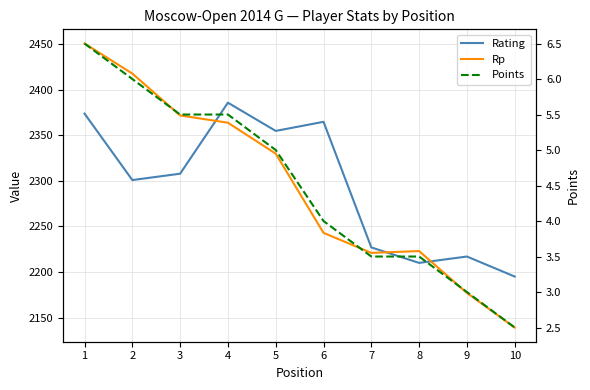

At which category does Rp reach its first local peak?

8